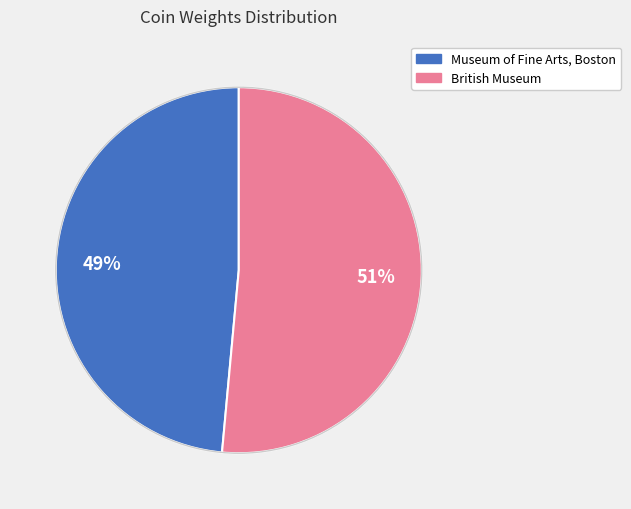

Which slice is the largest?

British Museum